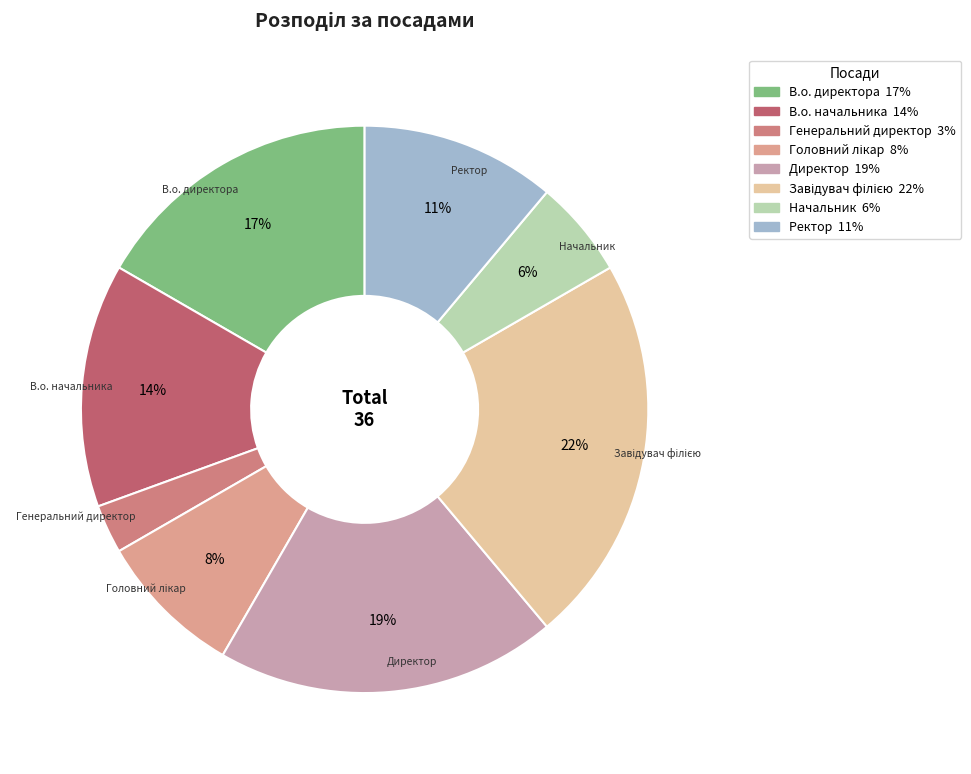

How many slices are in this pie chart?

8